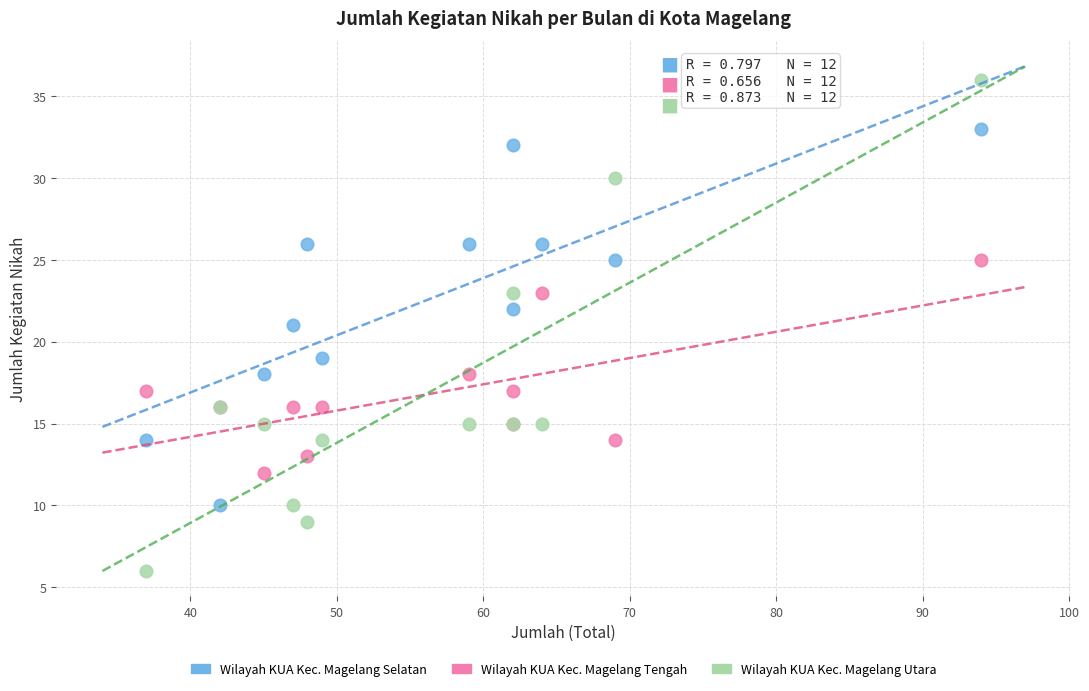

Which series contains the lowest Y value?

Wilayah KUA Kec. Magelang Utara